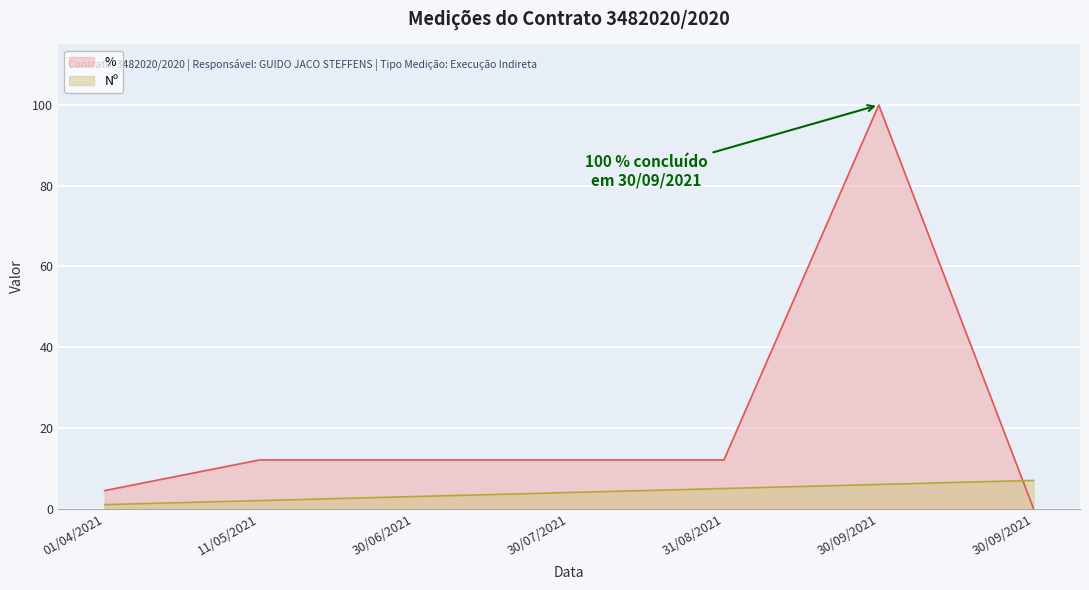

What is the maximum value shown in the chart?

100.0